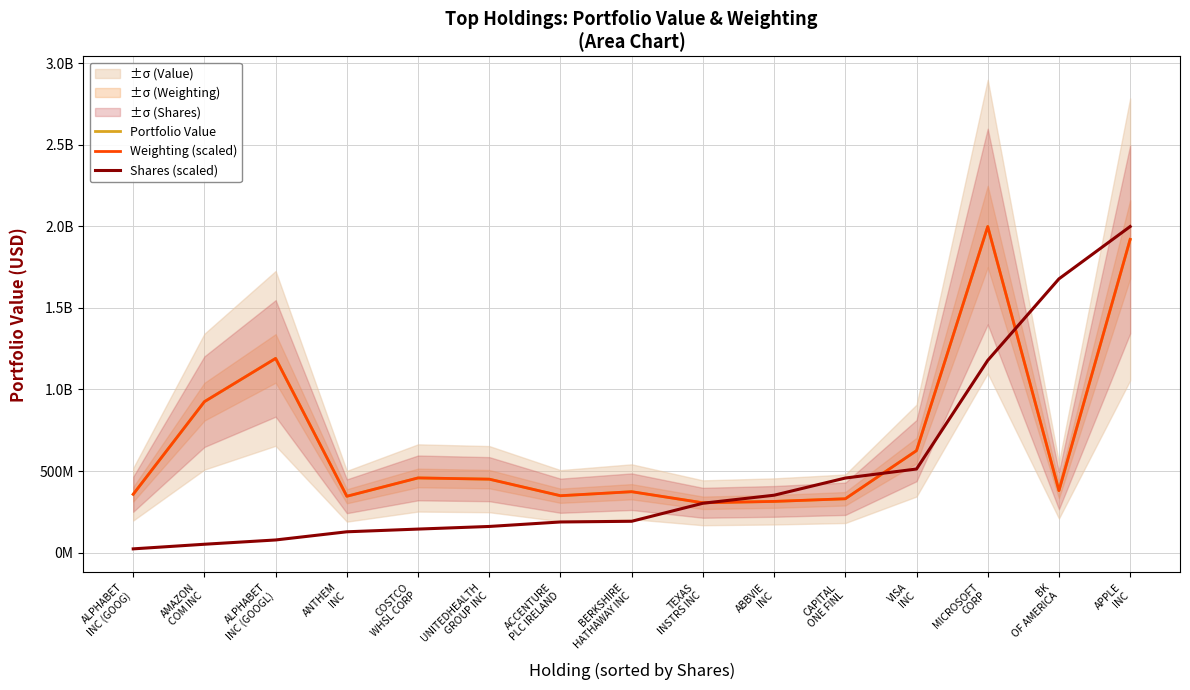

How many series are shown in this chart?

3